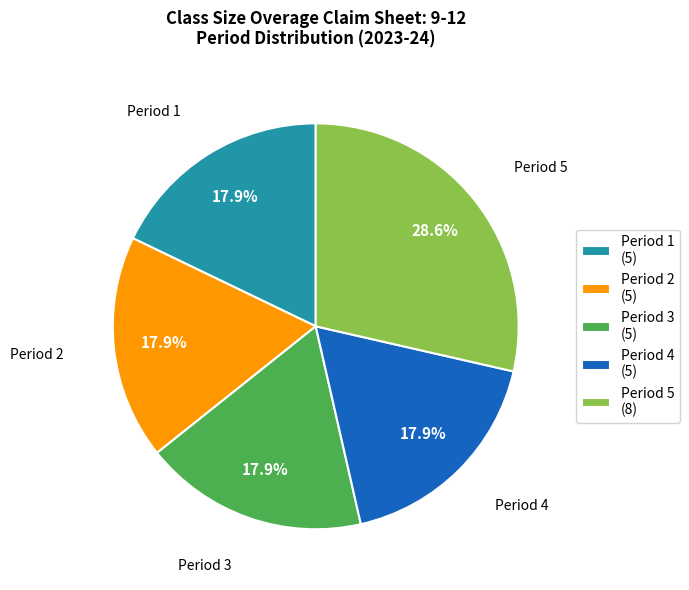

What is the total percentage of Period 4 (5) and Period 1 (5)?

35.7%